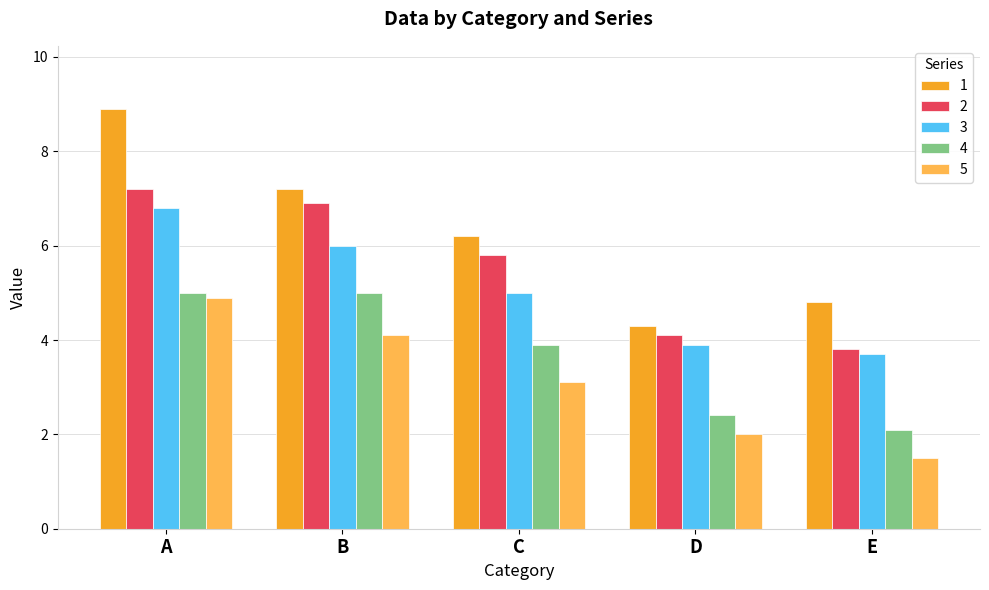

Count the number of categories in the chart.

5